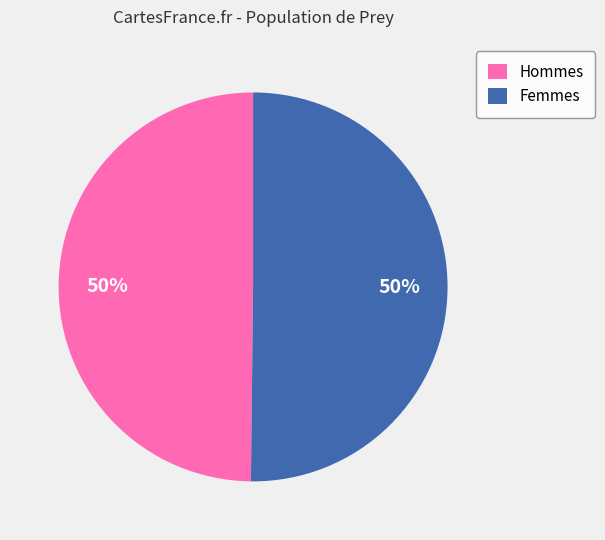

To the nearest percent, what percentage of the pie is Hommes?

50%